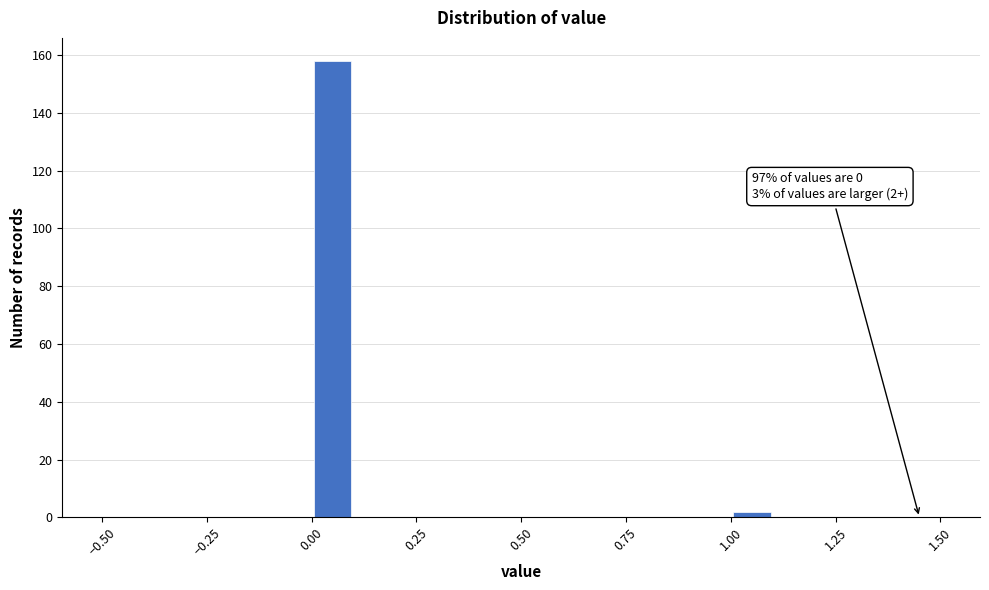

Around what value on the x-axis is the tallest bar? Give the approximate position of its centre, as read against the axis.

0.05